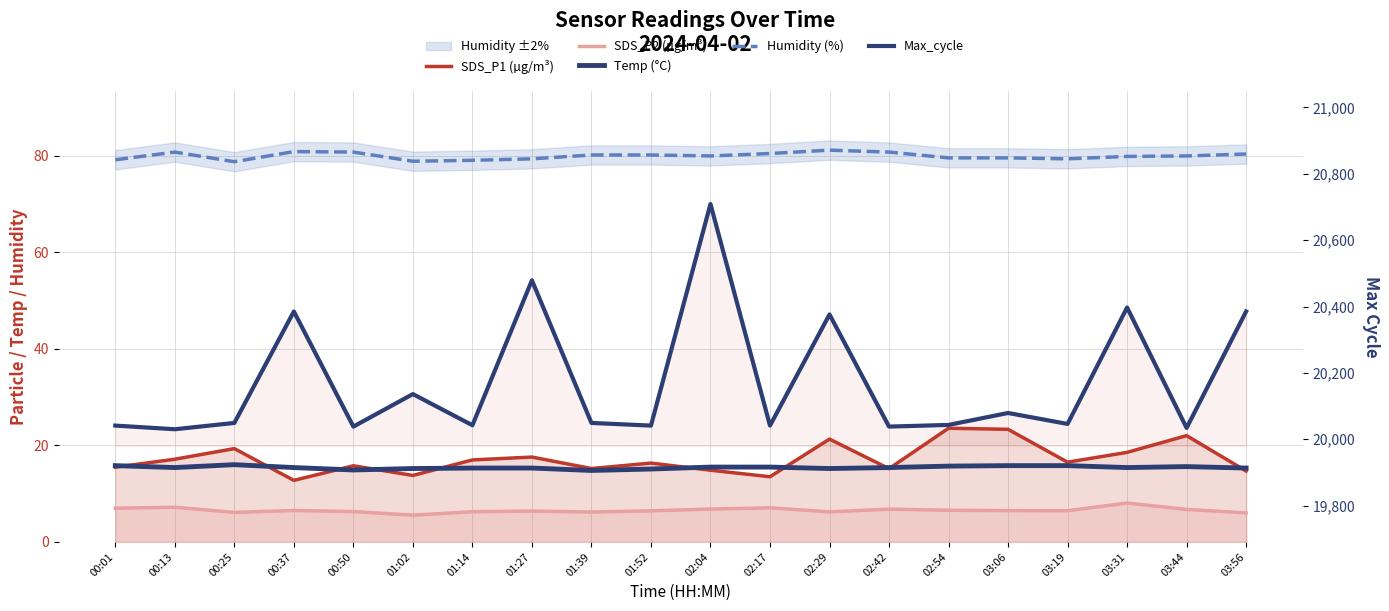

Which series has the largest total across all categories?

Max_cycle